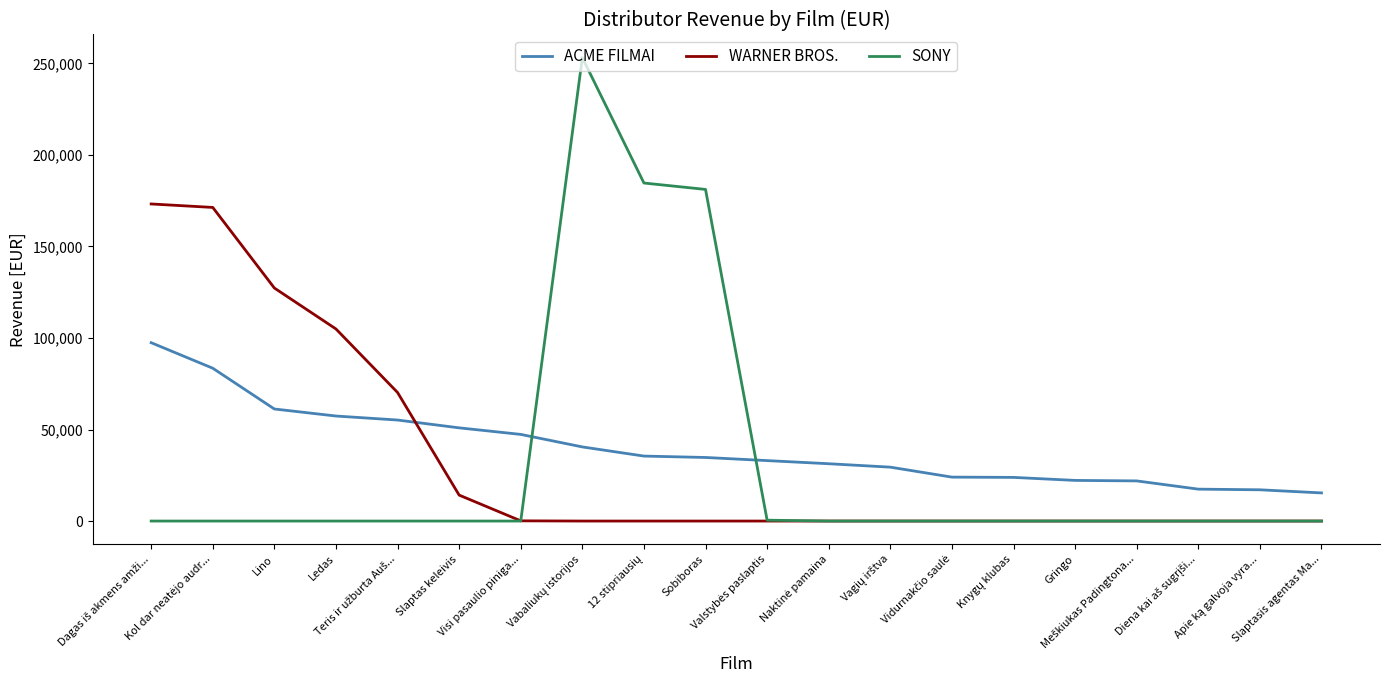

Rank the series by their maximum value, from highest to lowest.

SONY, WARNER BROS., ACME FILMAI